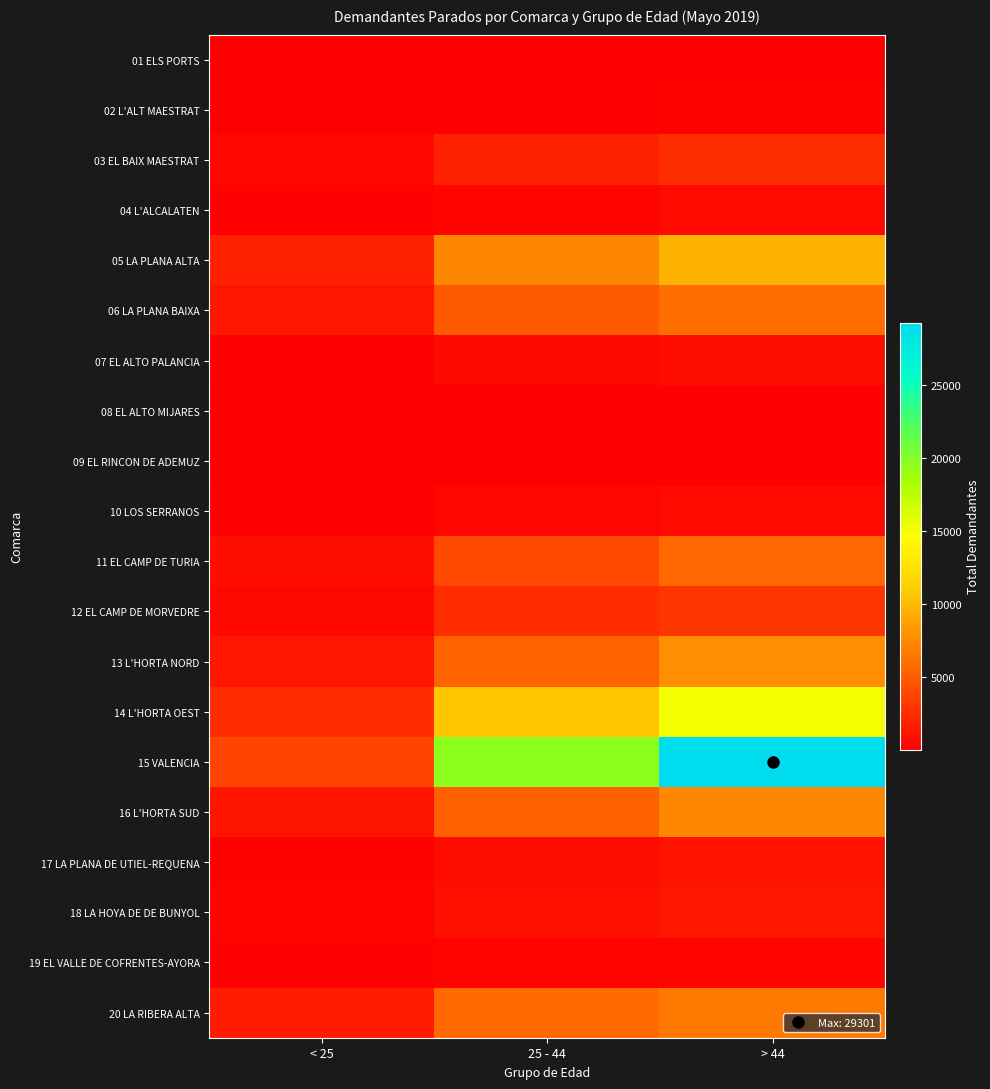

Reading right to left, what are all the values shown in this chart?

01 ELS PORTS: > 44=56	25 - 44=52	< 25=13
02 L'ALT MAESTRAT: > 44=143	25 - 44=71	< 25=18
03 EL BAIX MAESTRAT: > 44=2559	25 - 44=1823	< 25=401
04 L'ALCALATEN: > 44=548	25 - 44=346	< 25=83
05 LA PLANA ALTA: > 44=9695	25 - 44=7270	< 25=1784
06 LA PLANA BAIXA: > 44=6041	25 - 44=4918	< 25=1231
07 EL ALTO PALANCIA: > 44=755	25 - 44=514	< 25=124
08 EL ALTO MIJARES: > 44=104	25 - 44=61	< 25=20
09 EL RINCON DE ADEMUZ: > 44=74	25 - 44=44	< 25=10
10 LOS SERRANOS: > 44=535	25 - 44=357	< 25=83
11 EL CAMP DE TURIA: > 44=5603	25 - 44=3945	< 25=818
12 EL CAMP DE MORVEDRE: > 44=2924	25 - 44=2520	< 25=477
13 L'HORTA NORD: > 44=7762	25 - 44=5386	< 25=1201
14 L'HORTA OEST: > 44=15155	25 - 44=10673	< 25=2424
15 VALENCIA: > 44=29301	25 - 44=19547	< 25=3735
16 L'HORTA SUD: > 44=7282	25 - 44=5241	< 25=1123
17 LA PLANA DE UTIEL-REQUENA: > 44=1075	25 - 44=729	< 25=158
18 LA HOYA DE DE BUNYOL: > 44=1327	25 - 44=967	< 25=196
19 EL VALLE DE COFRENTES-AYORA: > 44=331	25 - 44=210	< 25=89
20 LA RIBERA ALTA: > 44=6482	25 - 44=5682	< 25=1555